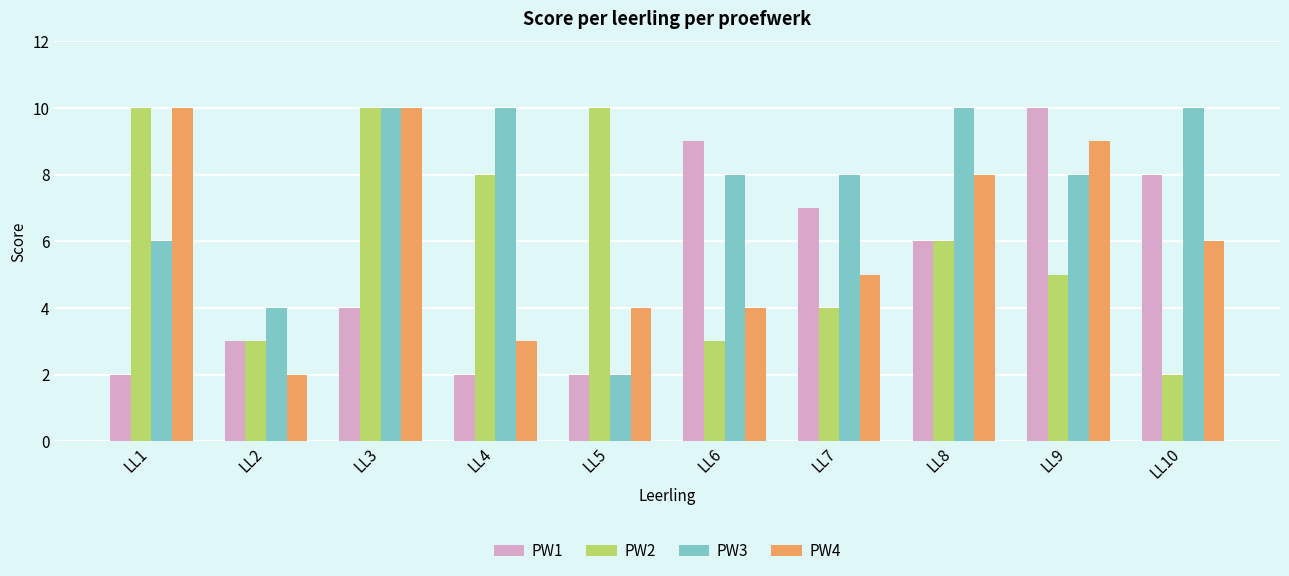

How many categories are shown in the chart?

10